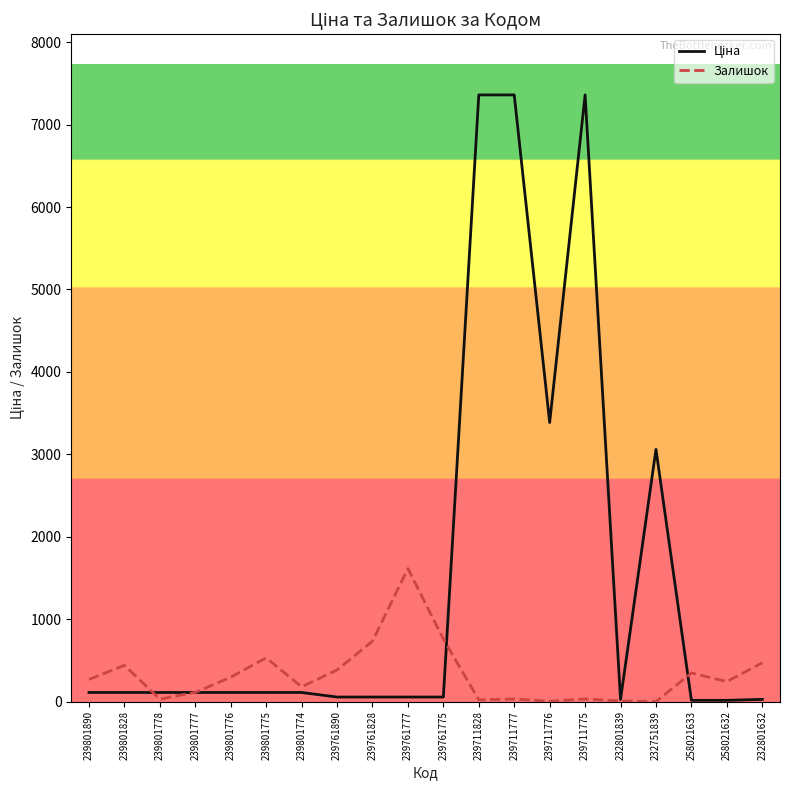

Which category has the highest value in the Залишок series?

239761777